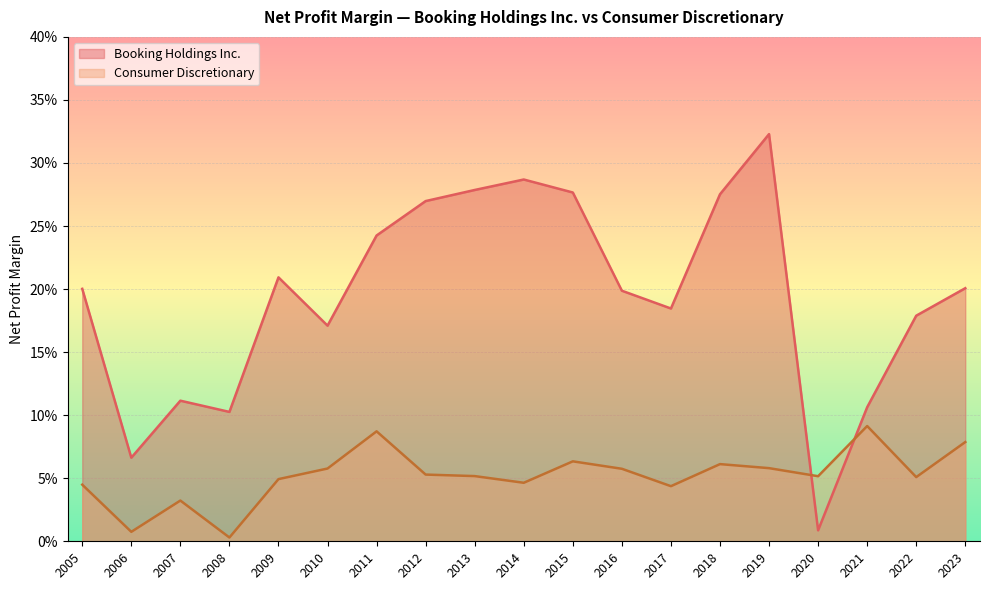

Where is the first local maximum for Booking Holdings Inc.?

2007